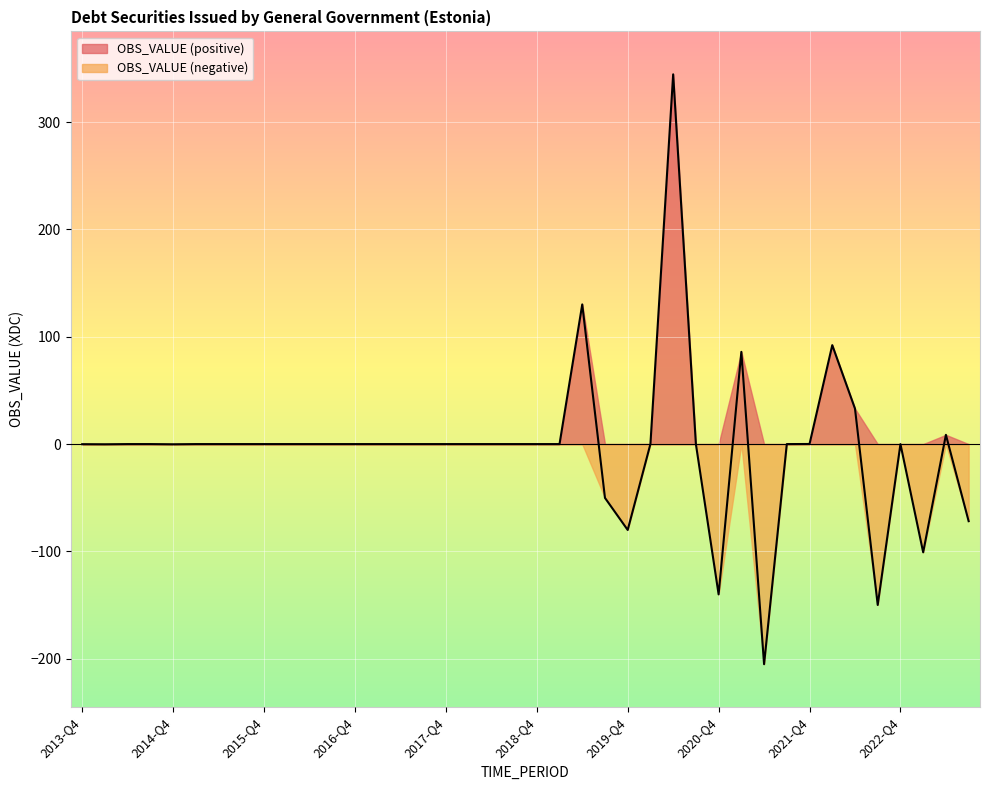

The chart shows a value of -307.8 at 2021-Q2. True or false?

False